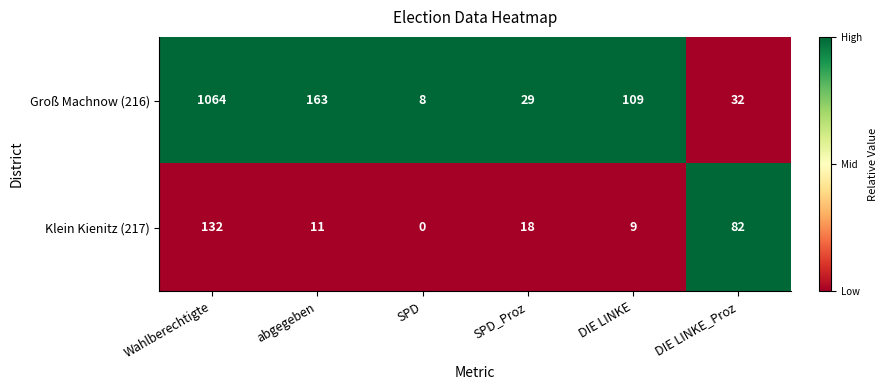

Which series has the largest total across all categories?

Groß Machnow (216)